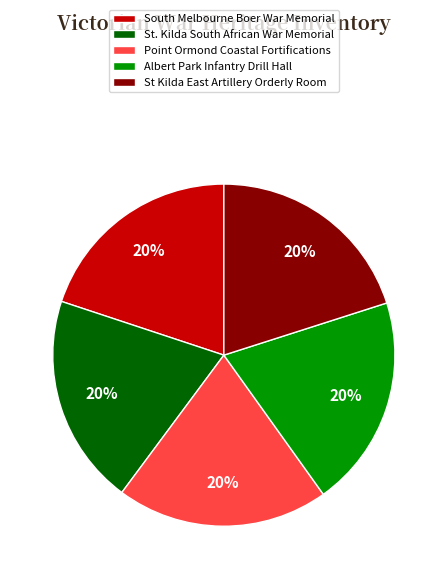

Is the sum of St Kilda East Artillery Orderly Room and St. Kilda South African War Memorial greater than half?

No